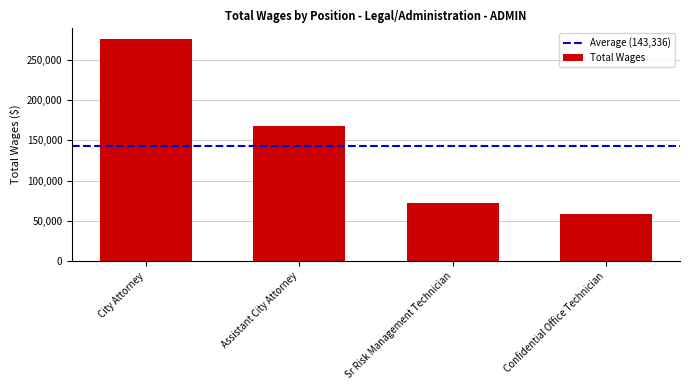

What position from the right is Assistant City Attorney?

3